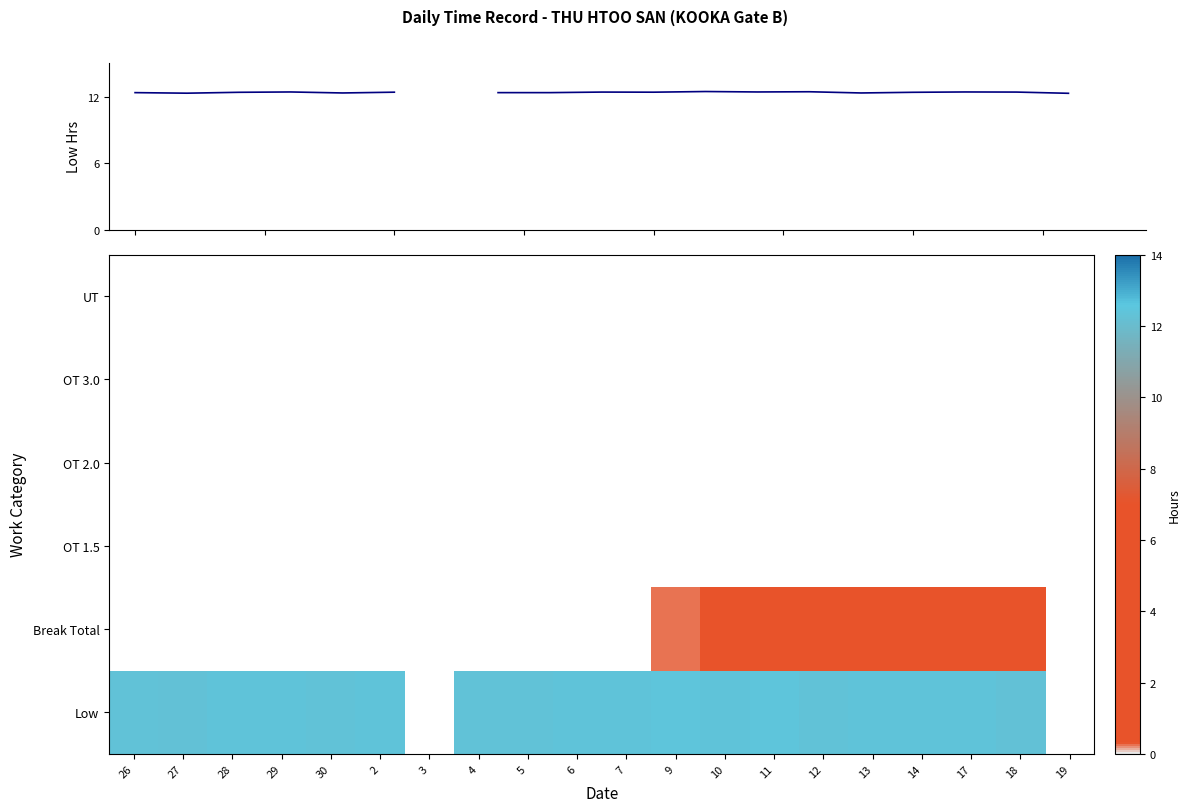

What is the minimum value shown in the chart?

0.2